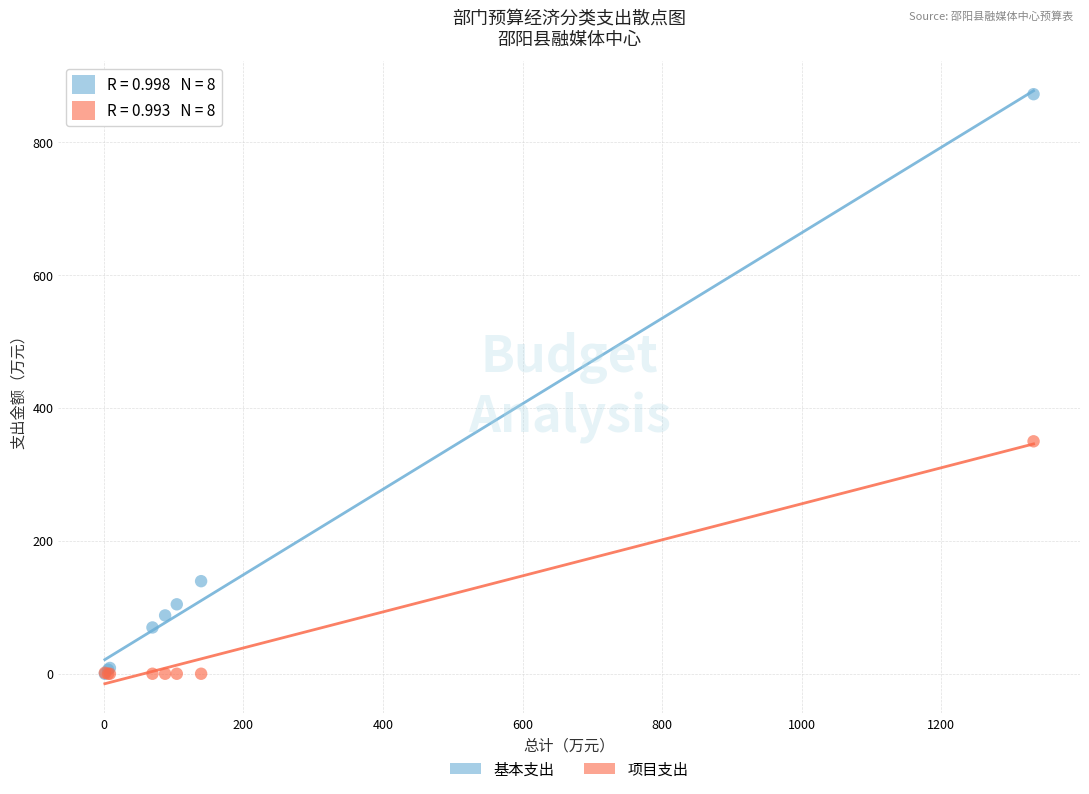

In the 基本支出 series, what Y value is closest to 436?

139.4